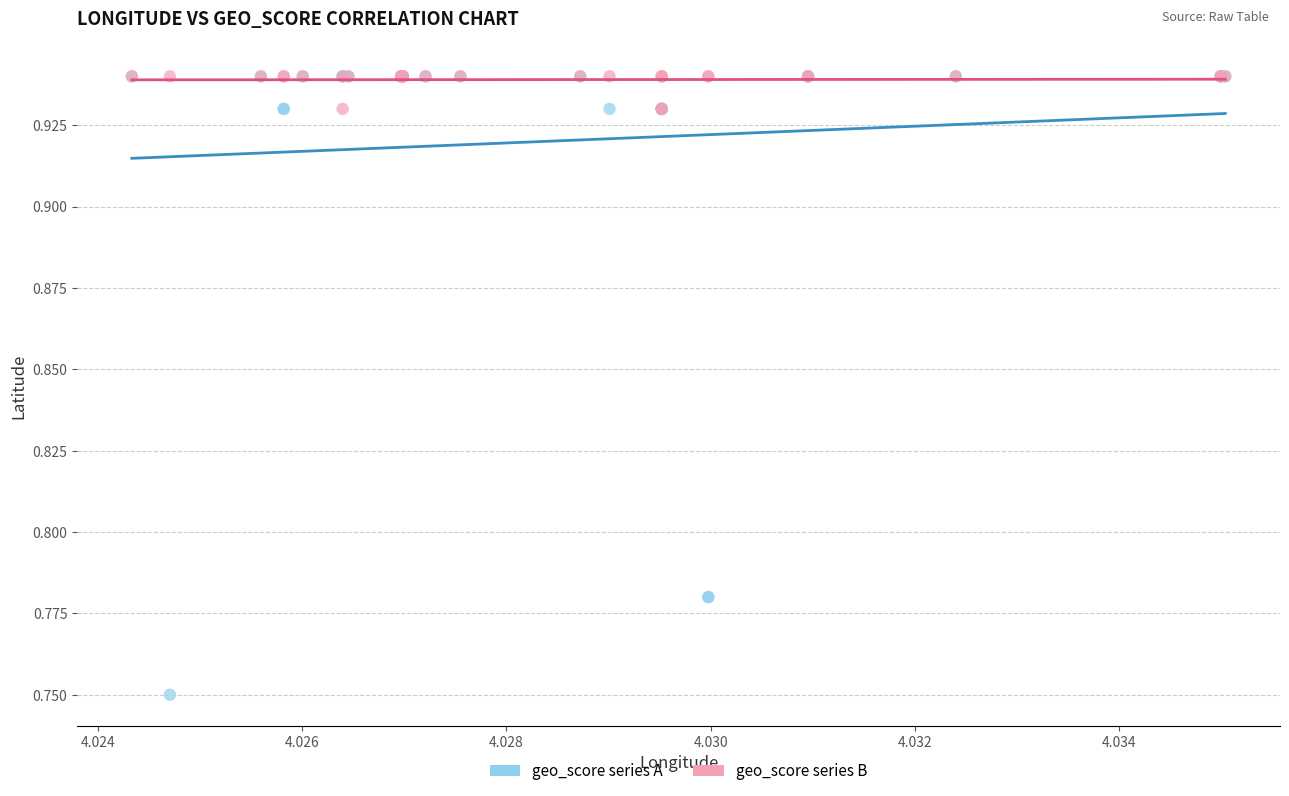

What are all the series names shown in the legend?

geo_score series A, geo_score series B